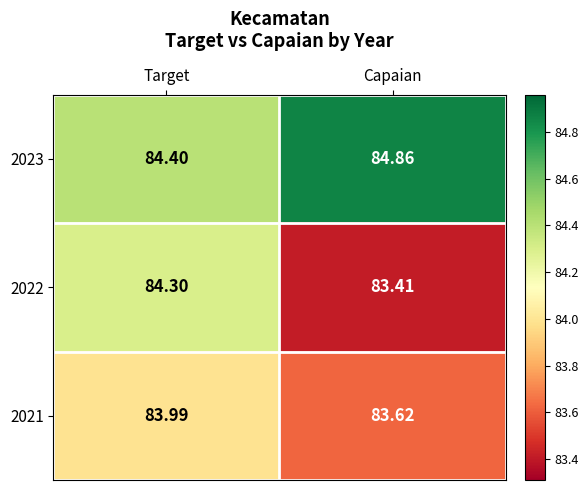

At which category is the sum across all series the highest?

Target